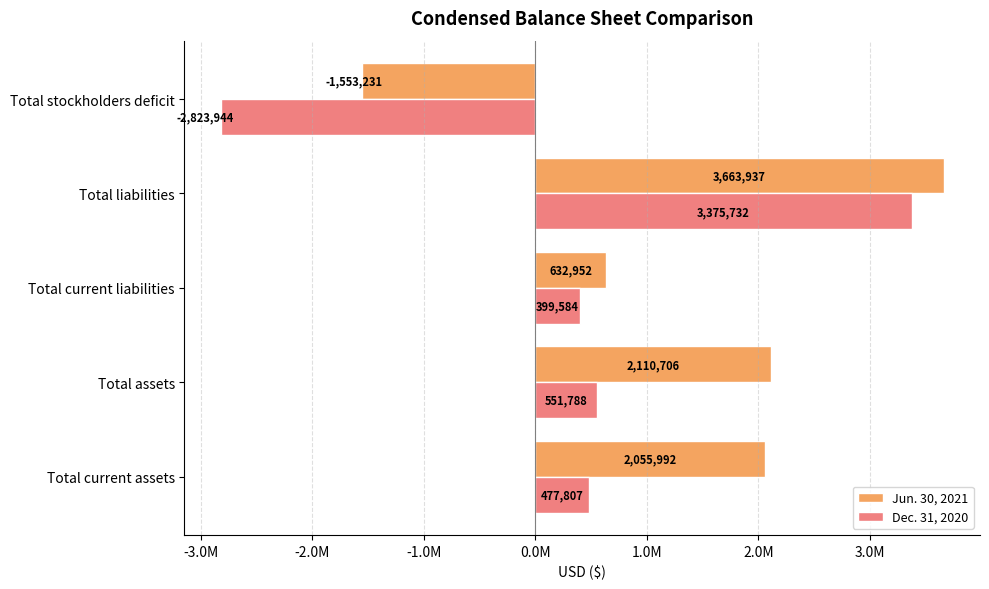

What are all the series names shown in the legend?

Jun. 30, 2021, Dec. 31, 2020